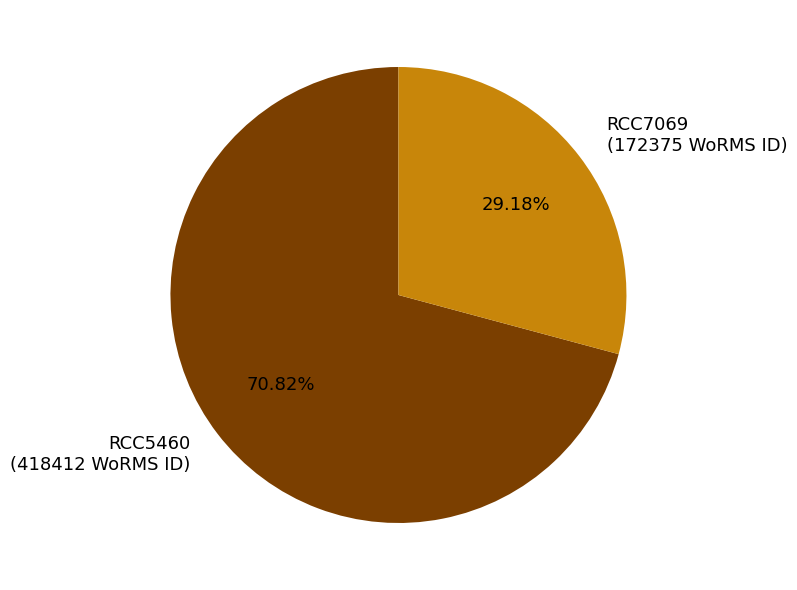

What is the total percentage of RCC7069 and RCC5460?

100.0%